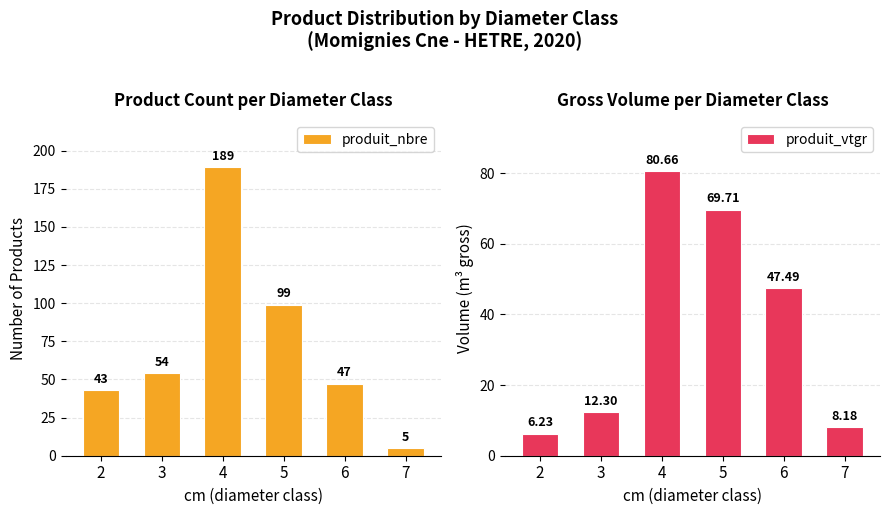

What is the total value across all series at 6?

94.5